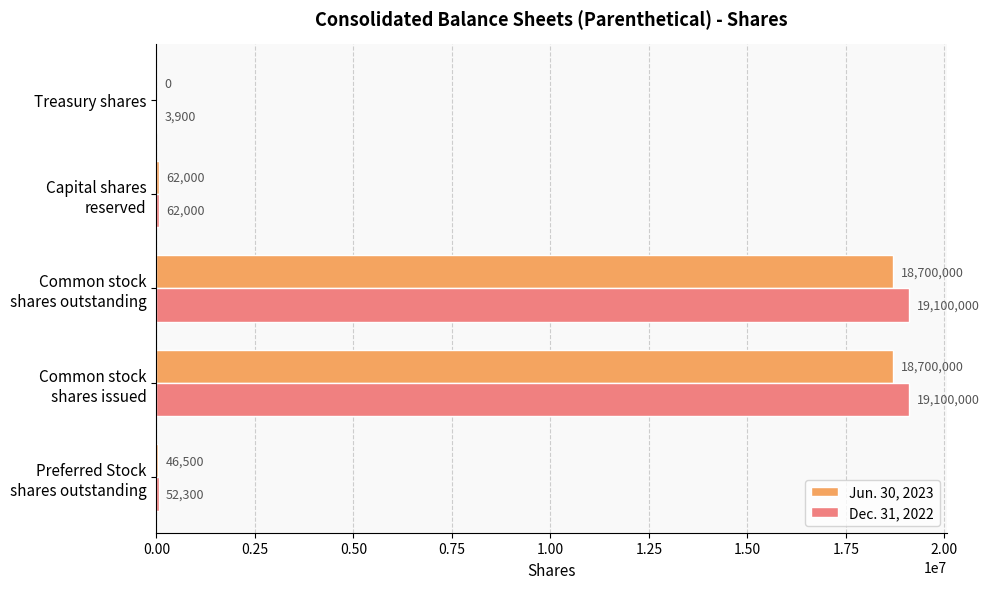

What is the maximum value shown in the chart?

19100000